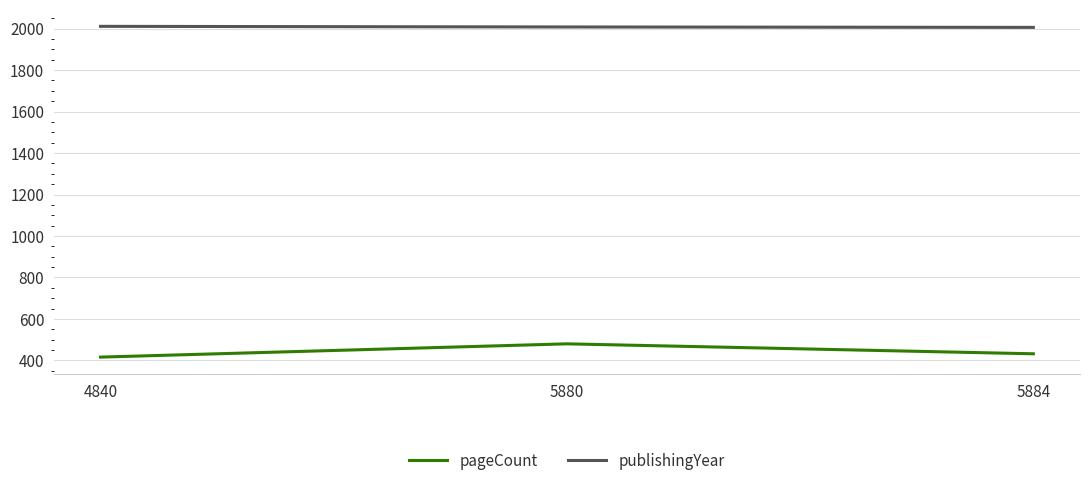

Is the value of pageCount at 4840 greater than the value of publishingYear at 5880?

No